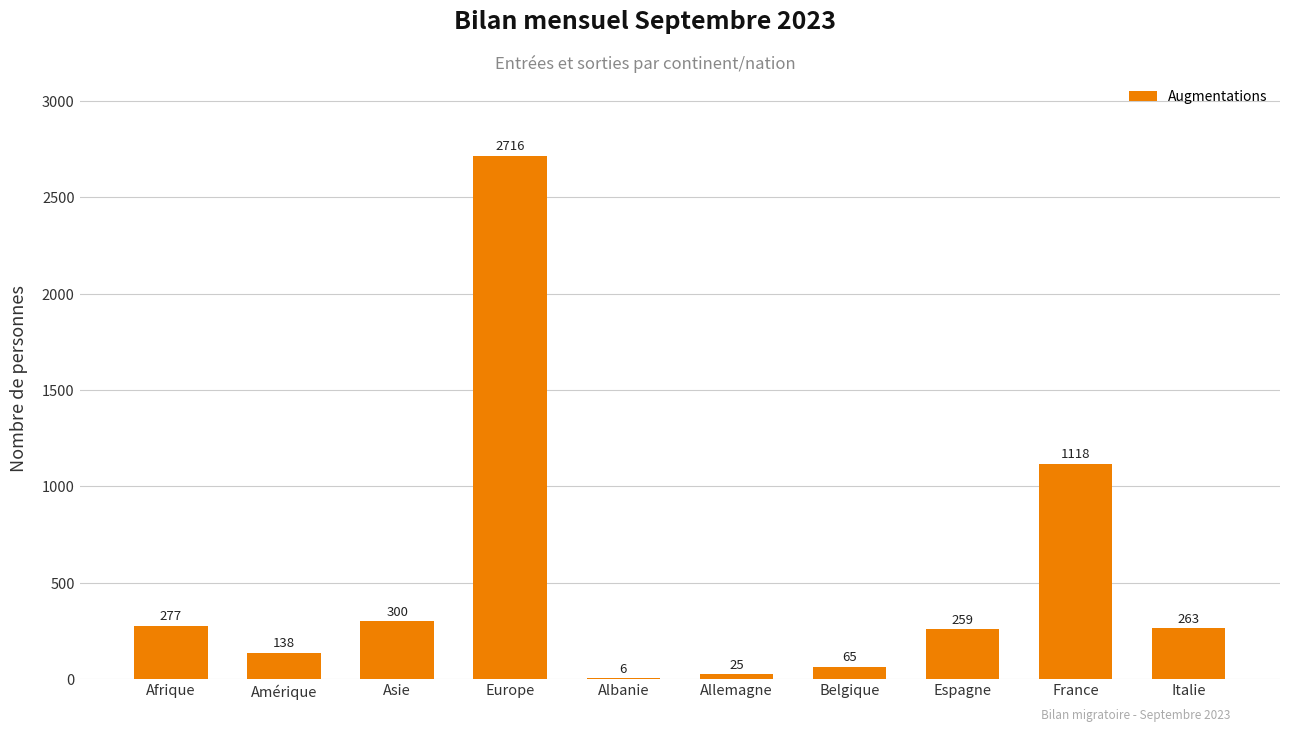

How many series are shown in this chart?

1